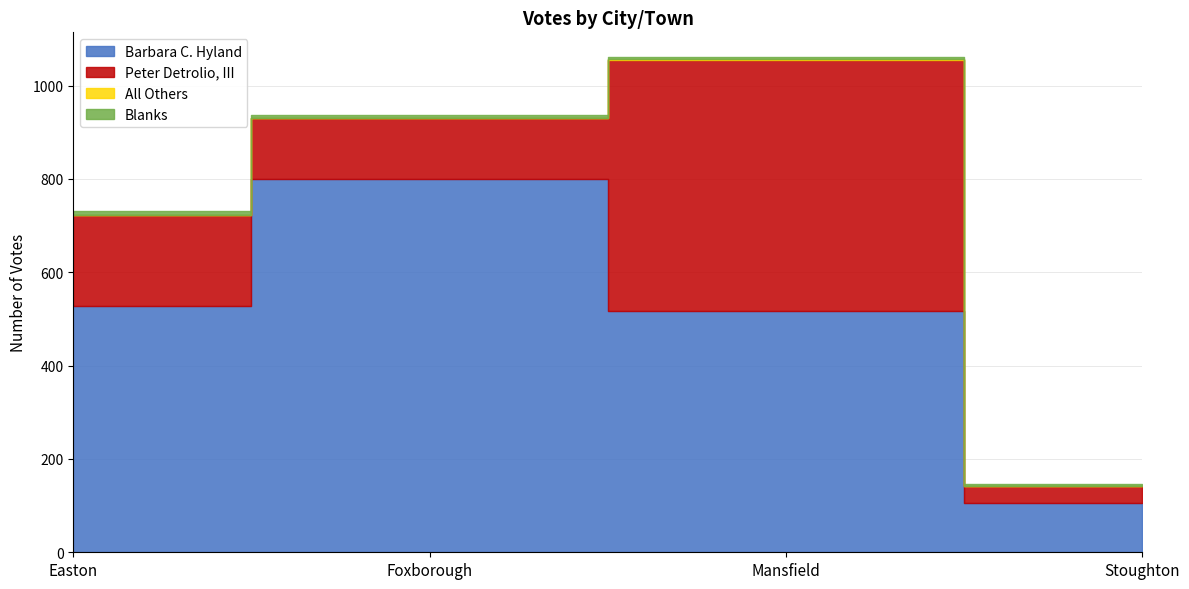

How many values in the Barbara C. Hyland series are below 527?

2